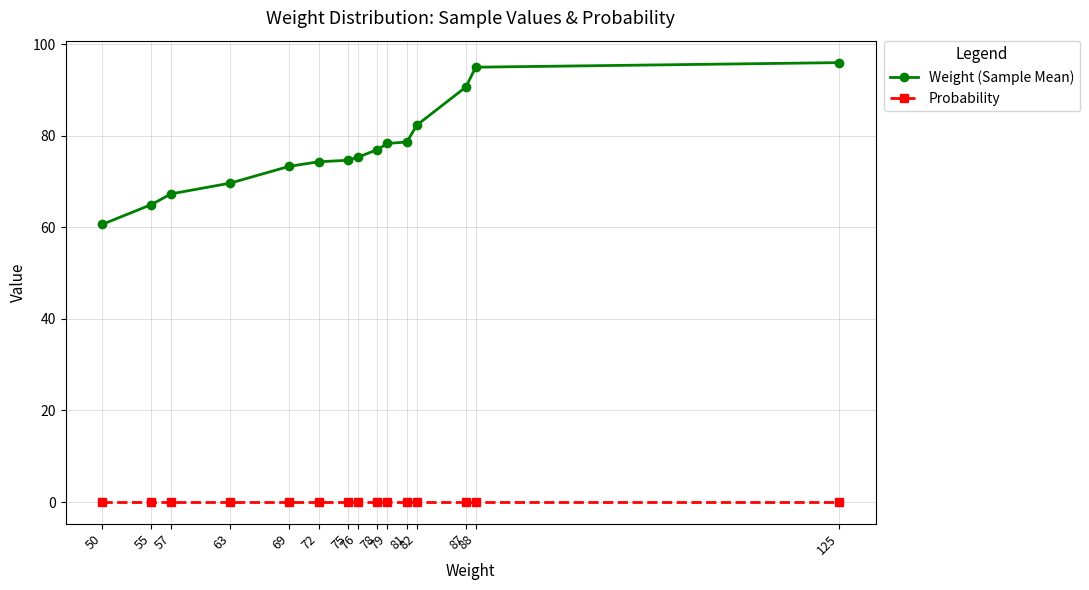

Between 50 and 125, which series saw the biggest shift?

Weight (Sample Mean)